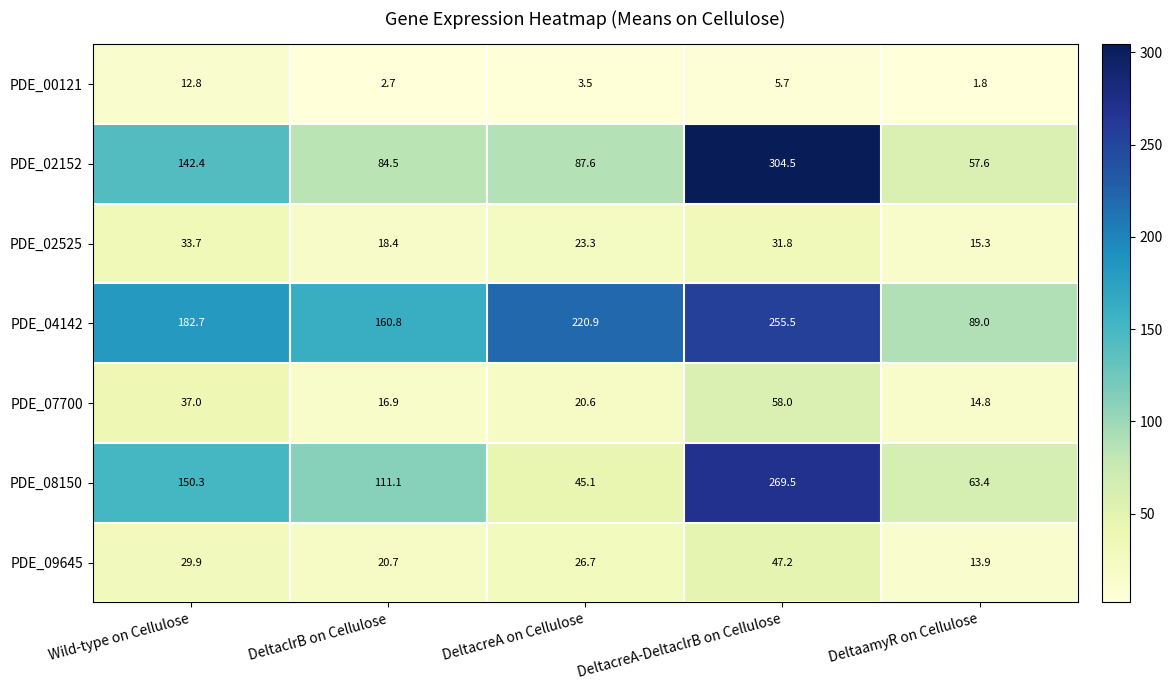

How many data points does each series have?

5